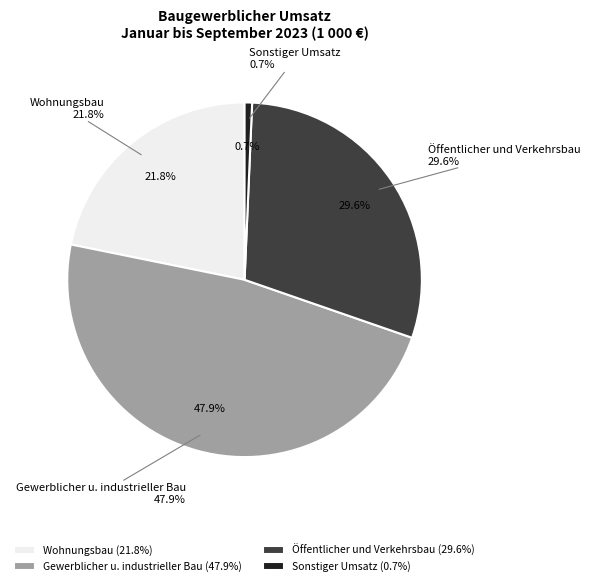

To the nearest percent, what is the difference between the largest and smallest slice percentages?

47%